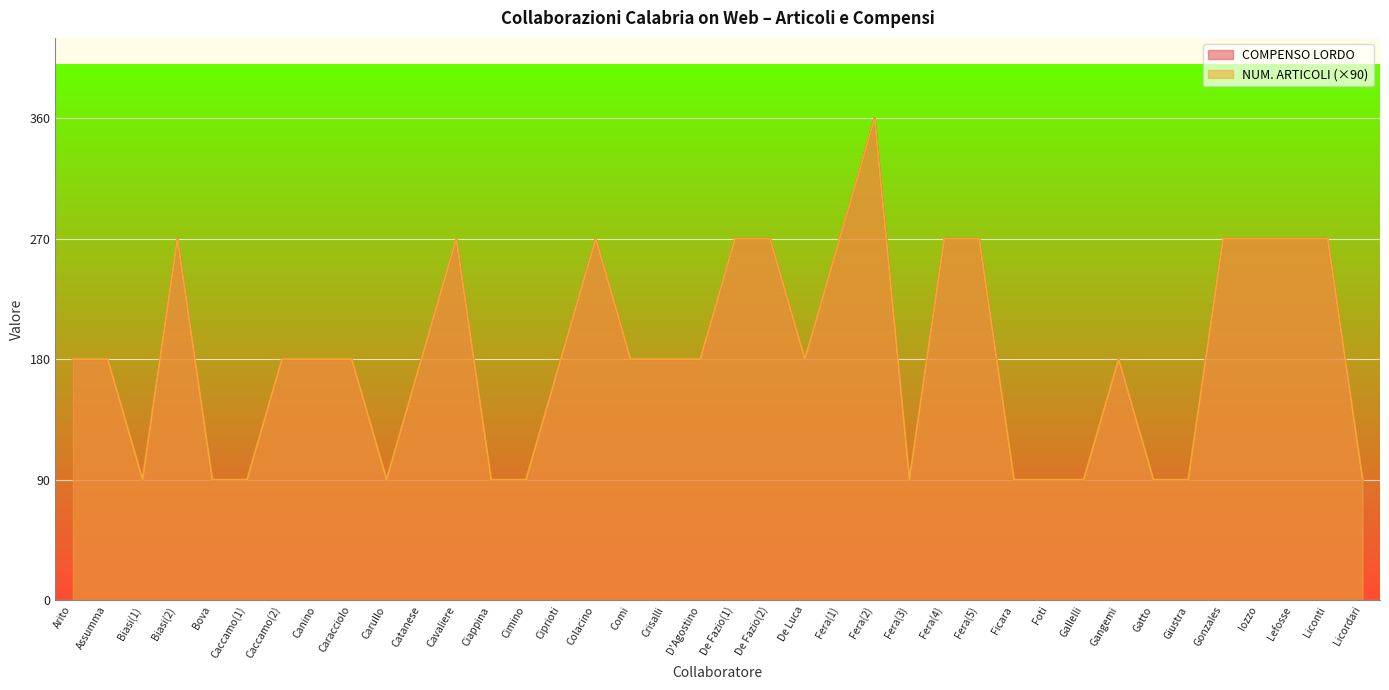

What are all the series names shown in the legend?

NUM. ARTICOLI, COMPENSO LORDO